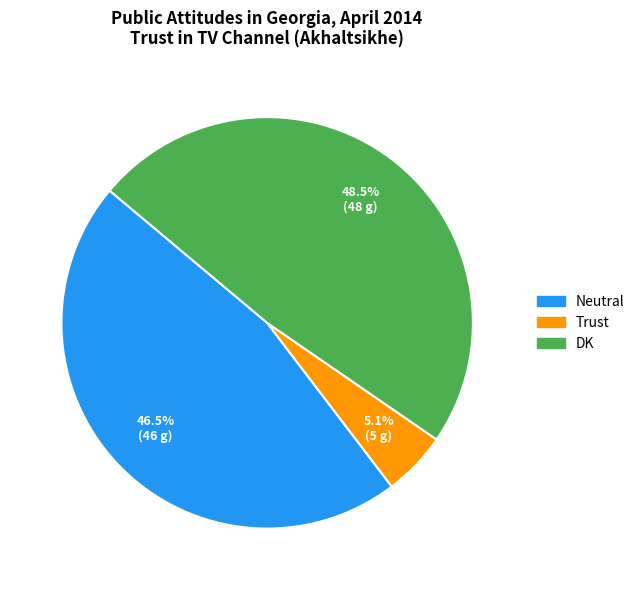

What is the total percentage of DK and Neutral?

94.9%